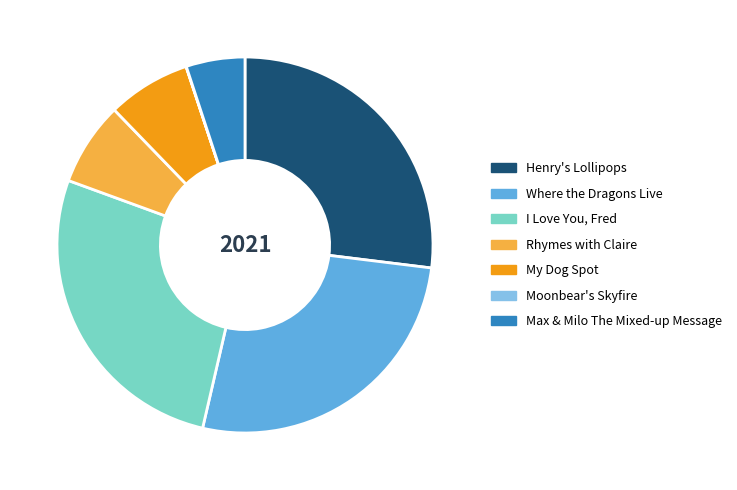

The I Love You, Fred slice represents 12% of the pie. True or false?

False